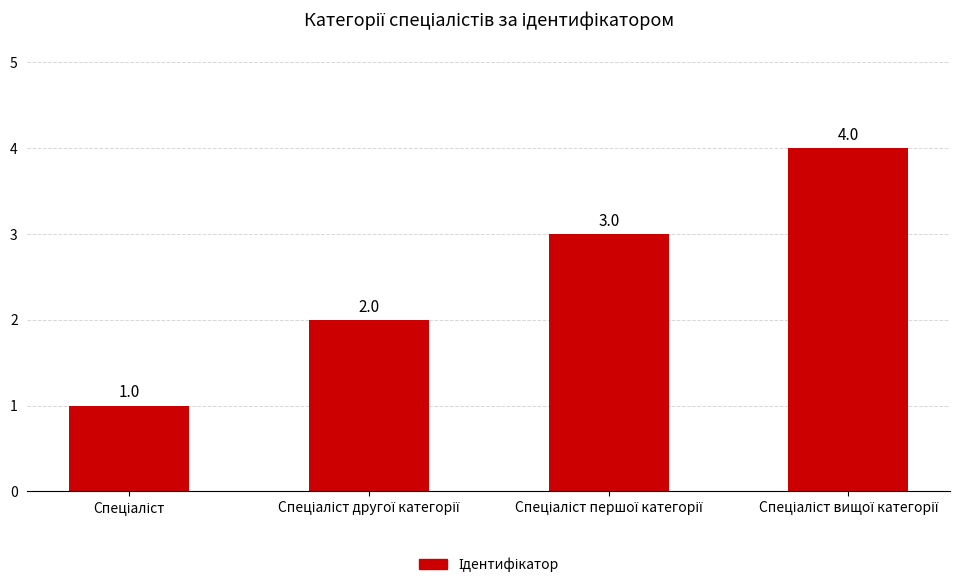

What is the sum of all values?

10